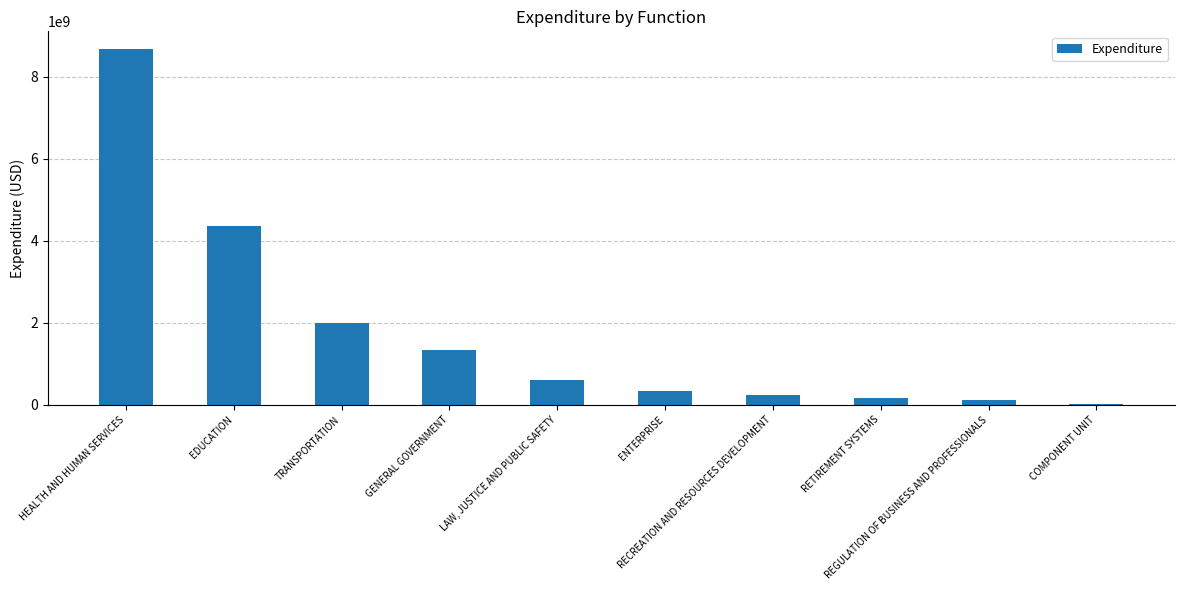

Reading right to left, transcribe all the data shown in this chart.

13610337.3	111554372.0	159304134.7	234405930.3	333721956.9	605207140.1	1330521074.3	1984245905.9	4352151422.0	8670172035.5